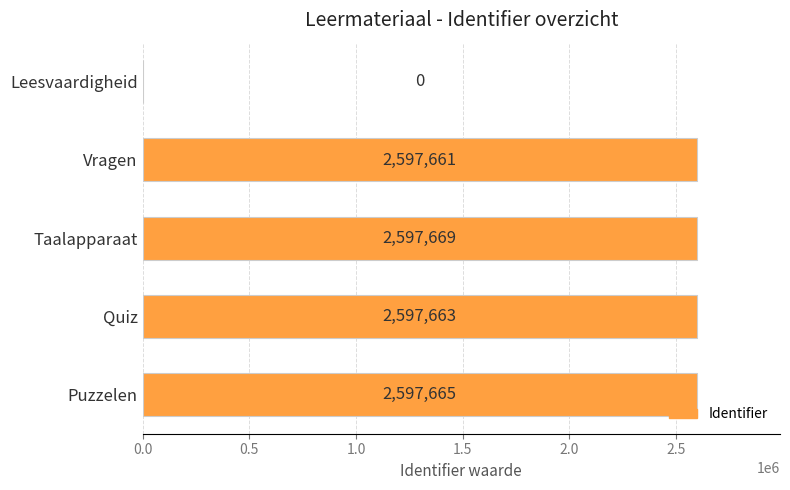

Are the bars horizontal?

Yes